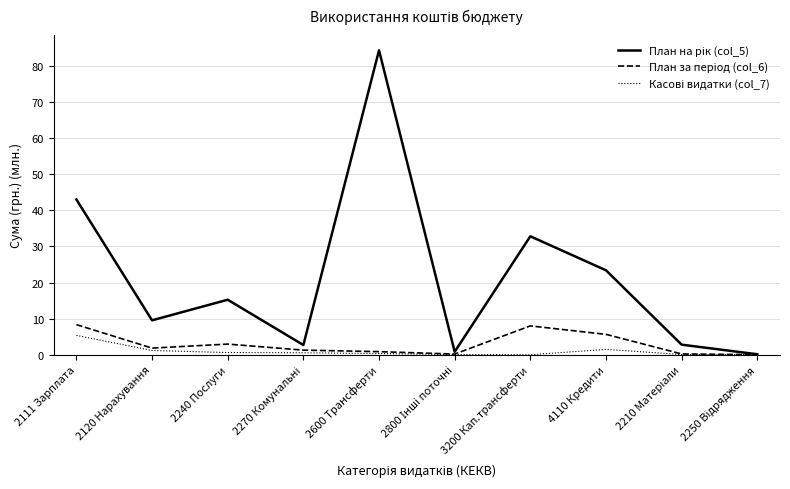

What is the maximum value shown in the chart?

84.4